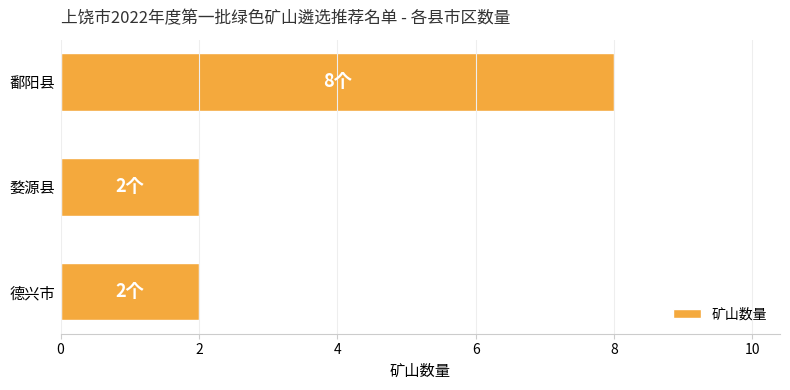

Are the bars horizontal?

Yes